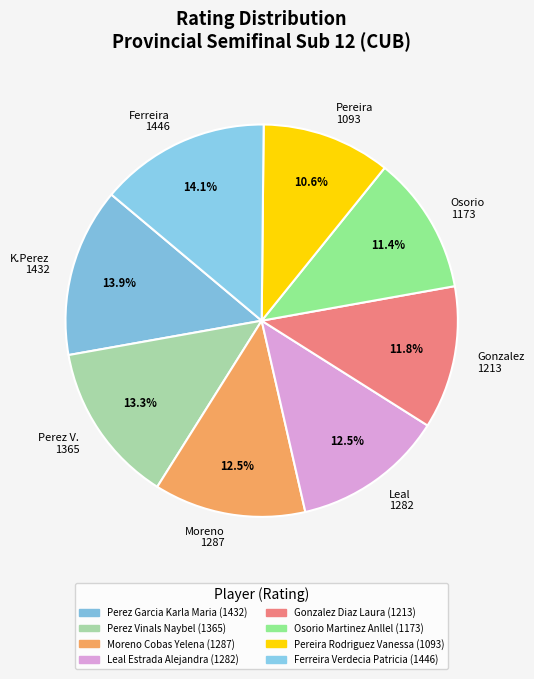

To the nearest percent, what is the difference between the largest and smallest slice percentages?

3%